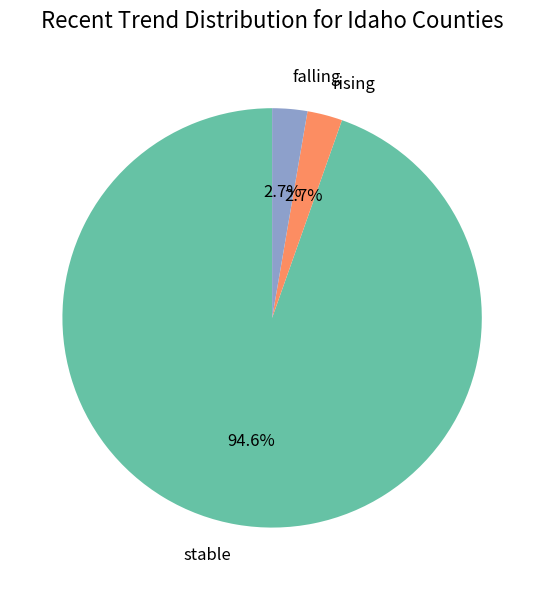

Approximately how many times larger is the value at stable compared to rising?

35.0